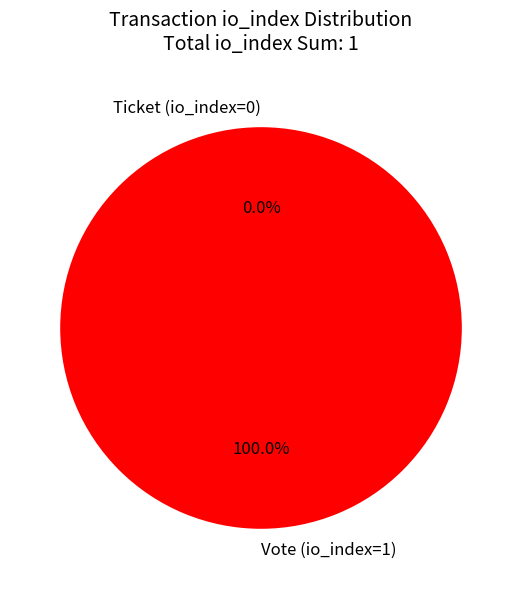

What is the largest slice in the pie chart?

Vote (io_index=1)